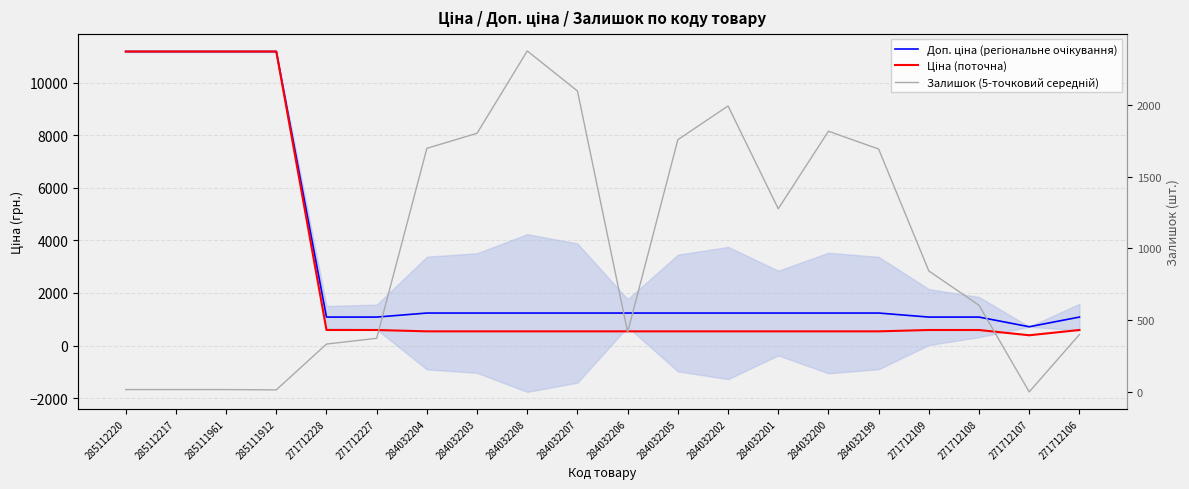

Reading right to left, list all the values displayed in this chart.

Доп. ціна (регіональне очікування): 271712106=1081.7	271712107=714.0	271712108=1081.7	271712109=1081.7	284032199=1235.4	284032200=1235.4	284032201=1235.4	284032202=1235.4	284032205=1235.4	284032206=1235.4	284032207=1235.4	284032208=1235.4	284032203=1235.4	284032204=1235.4	271712227=1081.7	271712228=1081.7	285111912=11188.2	285111961=11188.2	285112217=11188.2	285112220=11188.2
Ціна (поточна): 271712106=589.9	271712107=389.3	271712108=589.9	271712109=589.9	284032199=539.0	284032200=539.0	284032201=539.0	284032202=539.0	284032205=539.0	284032206=539.0	284032207=539.0	284032208=539.0	284032203=539.0	284032204=539.0	271712227=589.9	271712228=589.9	285111912=11188.2	285111961=11188.2	285112217=11188.2	285112220=11188.2
Залишок (5-точковий середній): 271712106=400.0	271712107=1.0	271712108=604.0	271712109=843.0	284032199=1692.0	284032200=1816.0	284032201=1276.0	284032202=1992.0	284032205=1757.0	284032206=417.0	284032207=2096.0	284032208=2375.0	284032203=1802.0	284032204=1697.0	271712227=374.0	271712228=334.0	285111912=15.0	285111961=17.0	285112217=17.0	285112220=17.0